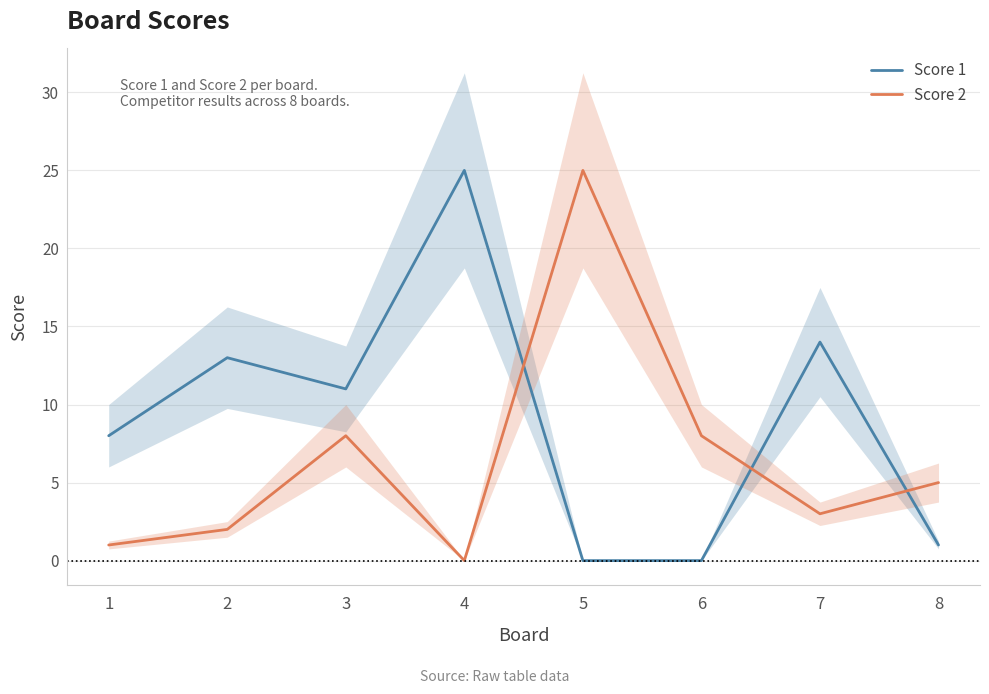

Reading left to right, extract all data points from this chart.

Score 1: 8	13	11	25	0	0	14	1
Score 2: 1	2	8	0	25	8	3	5